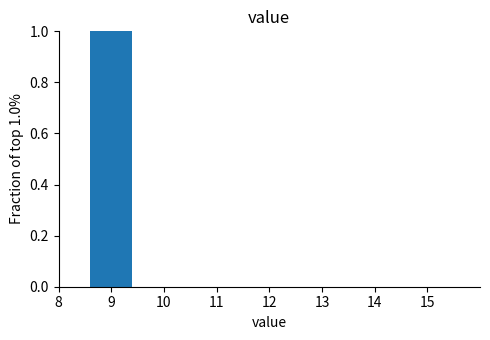

Reading left to right, extract all data points from this chart.

8=0	9=1	10=0	11=0	12=0	13=0	14=0	15=0